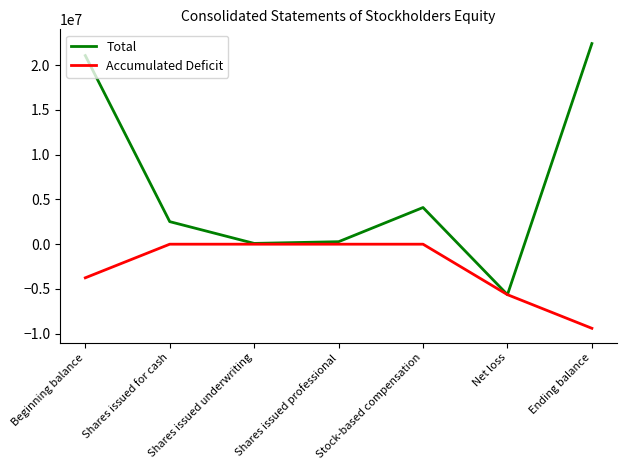

Between Beginning balance and Shares issued underwriting, which series saw the biggest shift?

Total